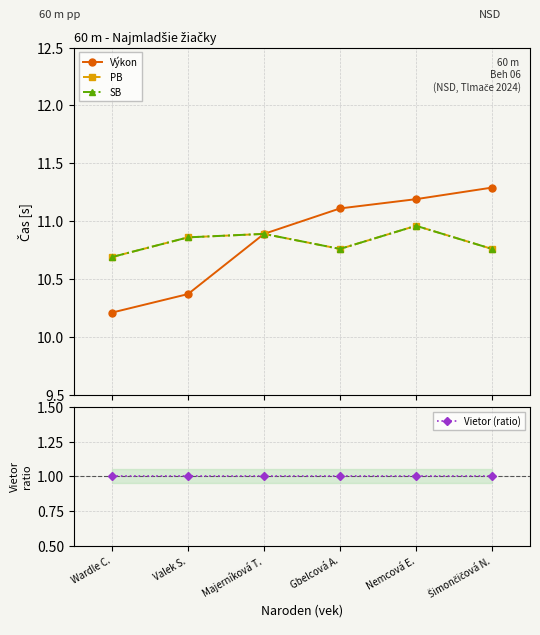

Reading left to right, list all the values displayed in this chart.

Výkon: Wardle C.=10.2	Valek S.=10.4	Majerníková T.=10.9	Gbelcová A.=11.1	Nemcová E.=11.2	Šimončičová N.=11.3
PB: Wardle C.=10.7	Valek S.=10.9	Majerníková T.=10.9	Gbelcová A.=10.8	Nemcová E.=11.0	Šimončičová N.=10.8
SB: Wardle C.=10.7	Valek S.=10.9	Majerníková T.=10.9	Gbelcová A.=10.8	Nemcová E.=11.0	Šimončičová N.=10.8
Vietor (ratio): Wardle C.=1.0	Valek S.=1.0	Majerníková T.=1.0	Gbelcová A.=1.0	Nemcová E.=1.0	Šimončičová N.=1.0